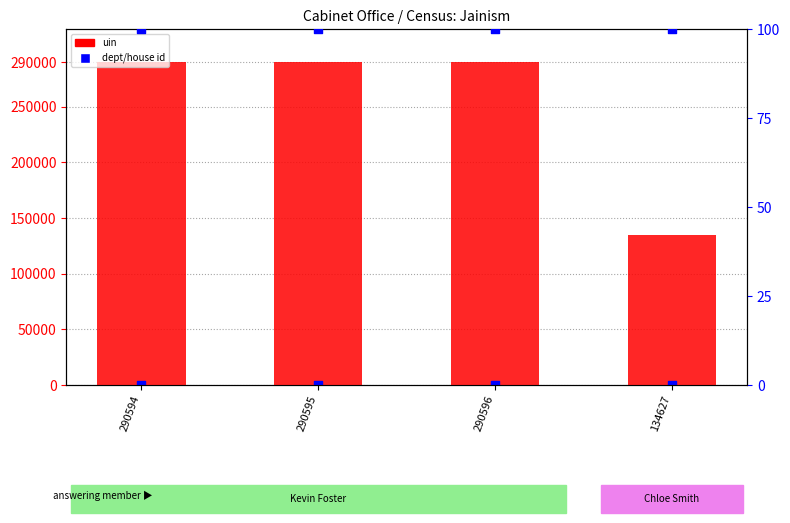

At how many categories does at least one series exceed 243042?

3